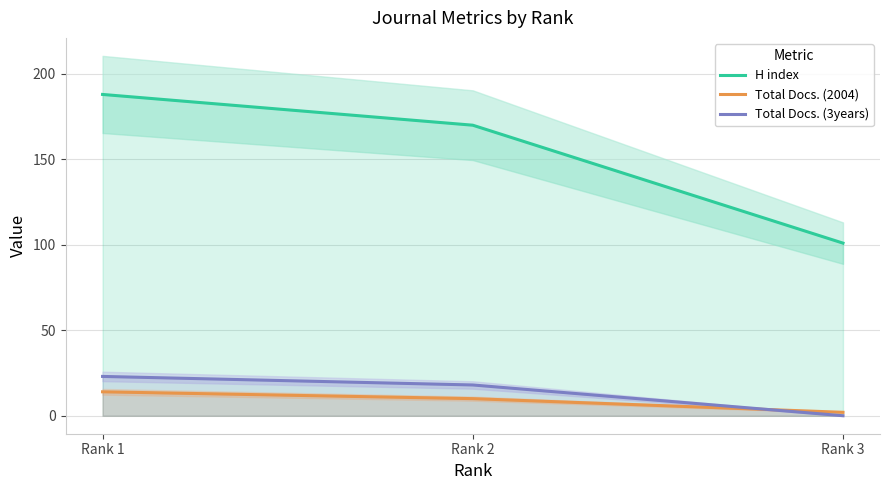

Does the chart display data point markers on the line(s)?

No